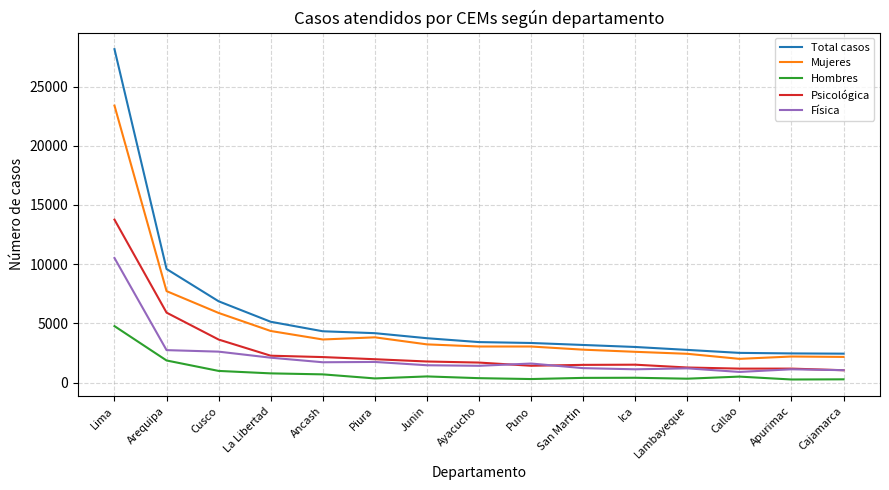

True or false: Física and Total casos intersect in this chart.

False